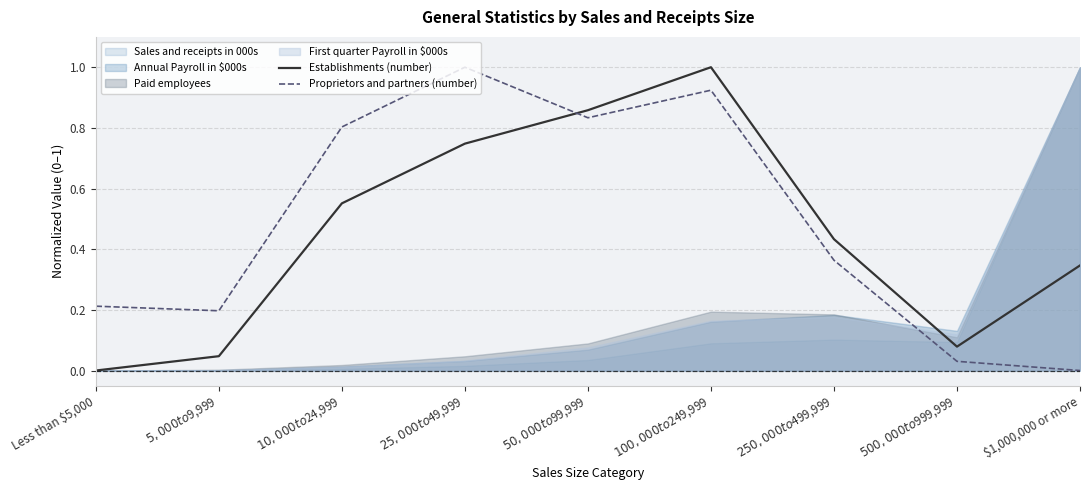

How many intersections are there between Proprietors and partners (number) and Establishments (number)?

1